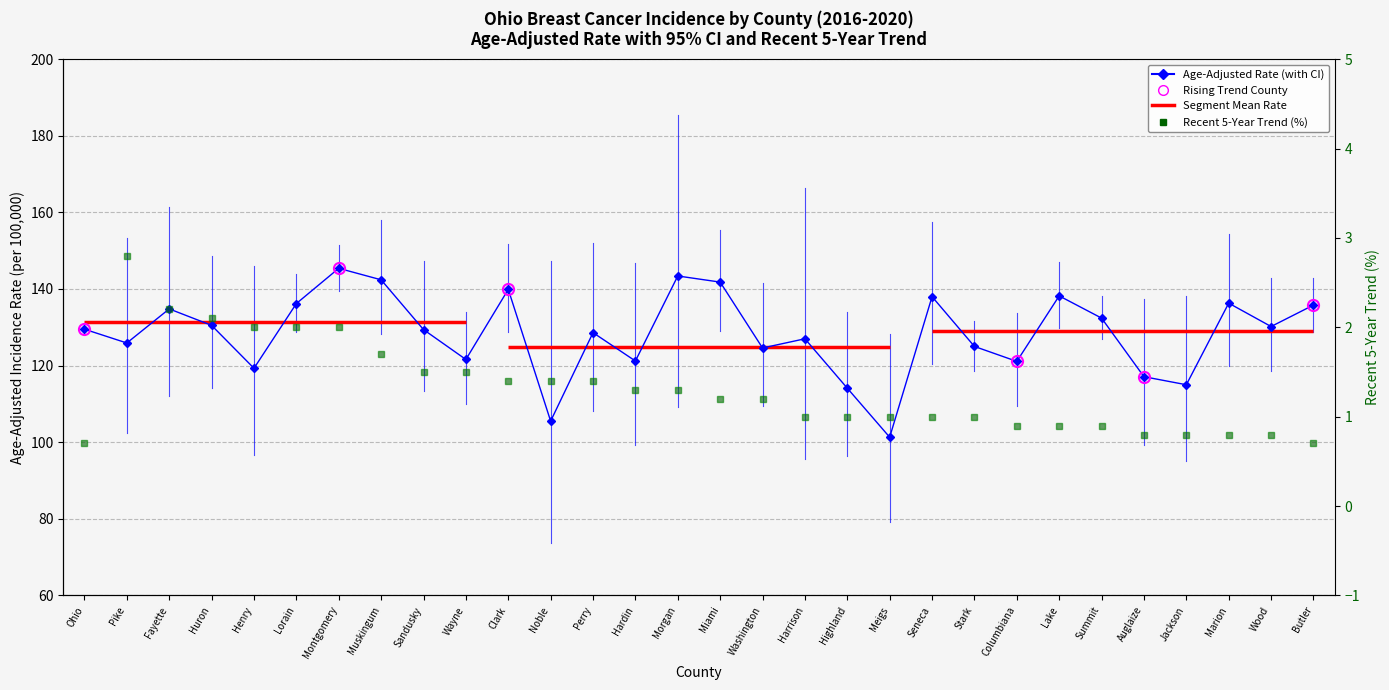

What is the difference between the maximum and second lowest values in the Age-Adjusted Rate series?

39.9